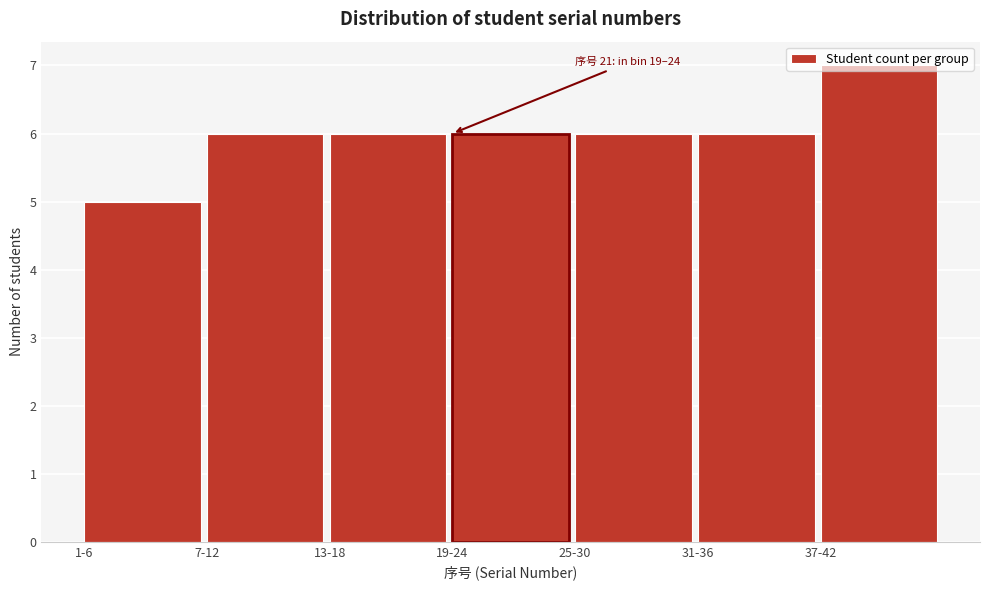

The chart shows a value of 5 at 1-6. True or false?

True